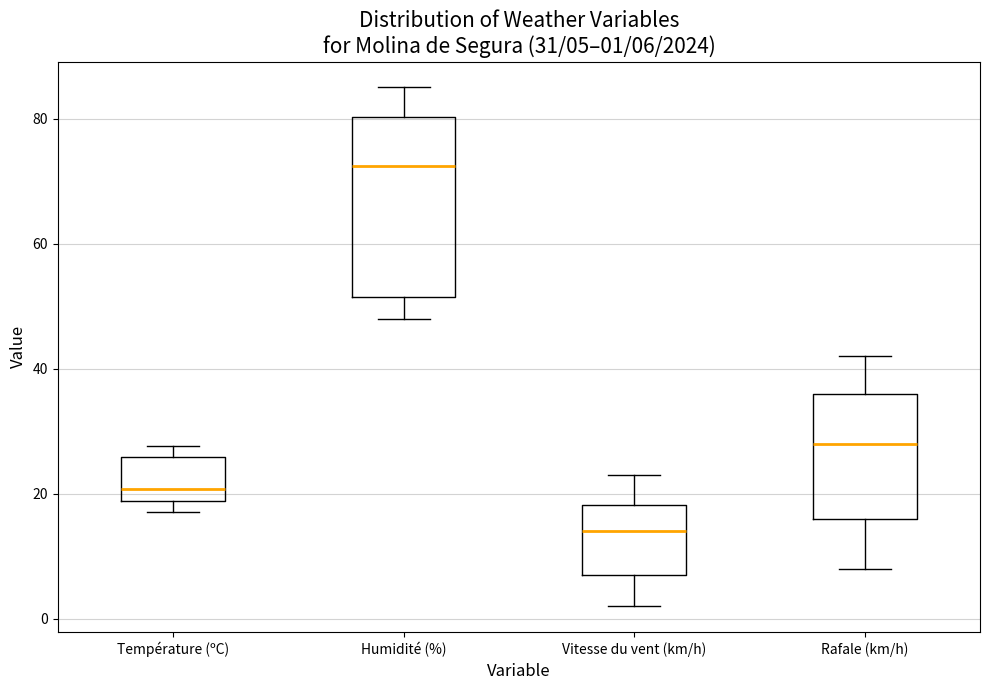

Comparing the boxes themselves (not the whiskers), which one is the tallest?

Humidité (%)